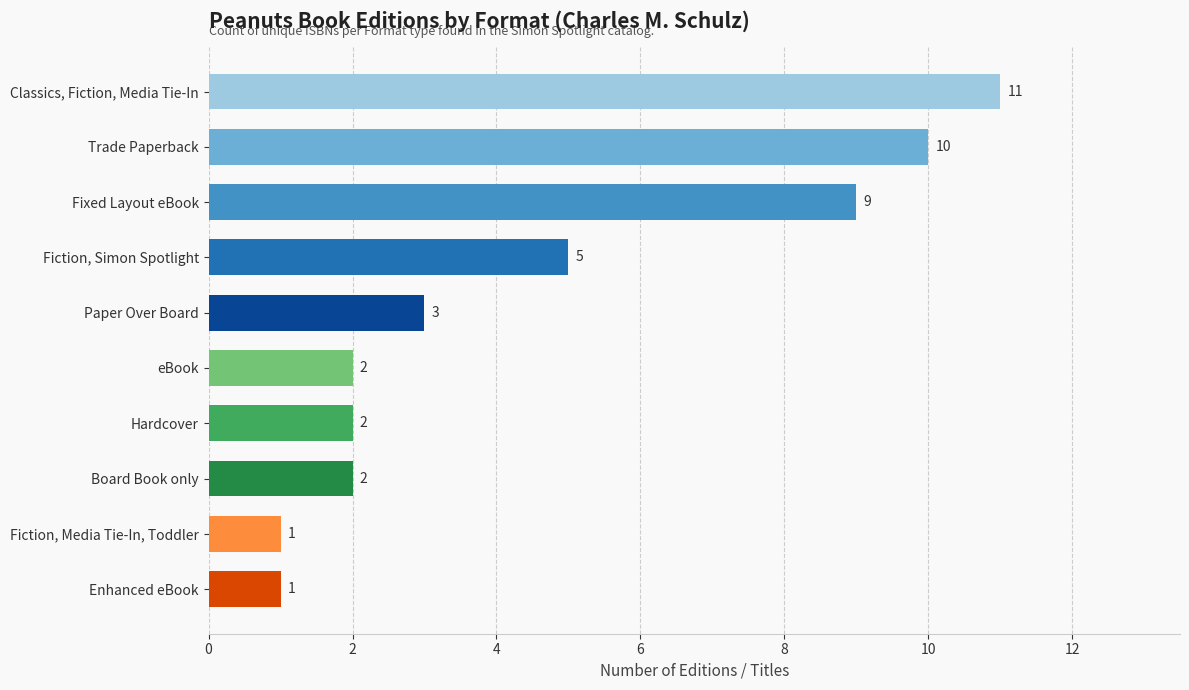

The value at Trade Paperback is 10. True or false?

True